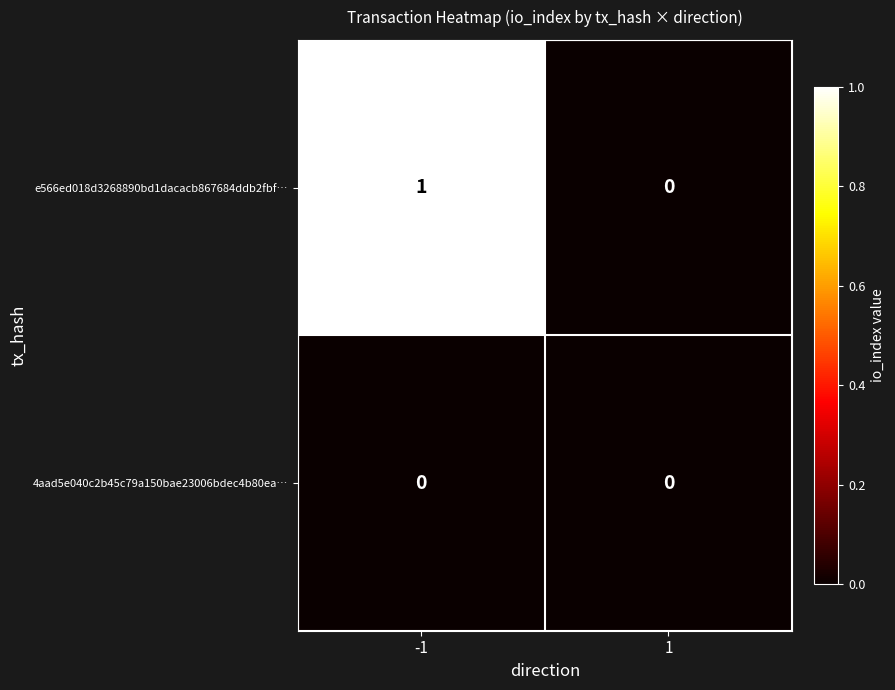

Which series changed the most between -1 and 1?

e566ed018d3268890bd1dacacb867684ddb2fbf…